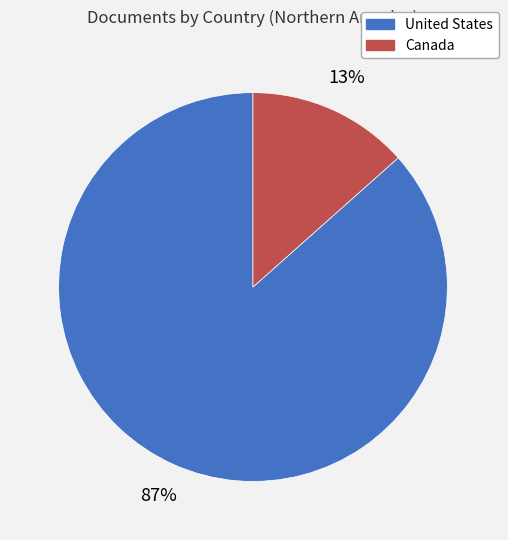

To the nearest percent, what is the average slice percentage?

50%